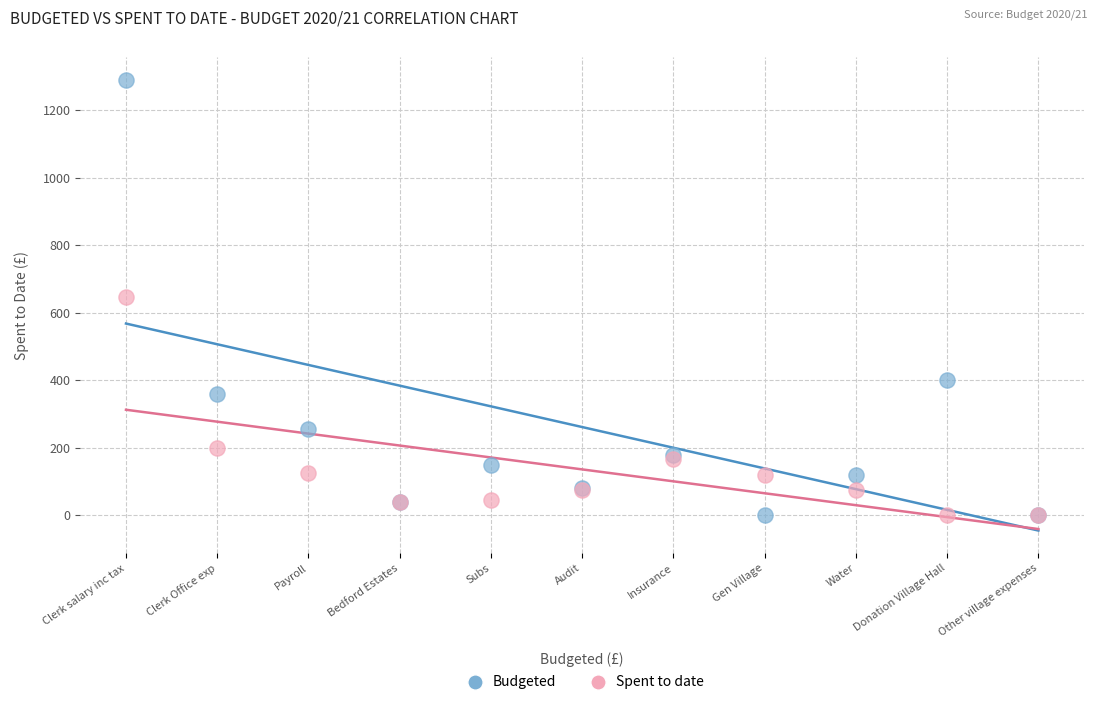

In the Spent to date series, what Y value is closest to 322?

198.8